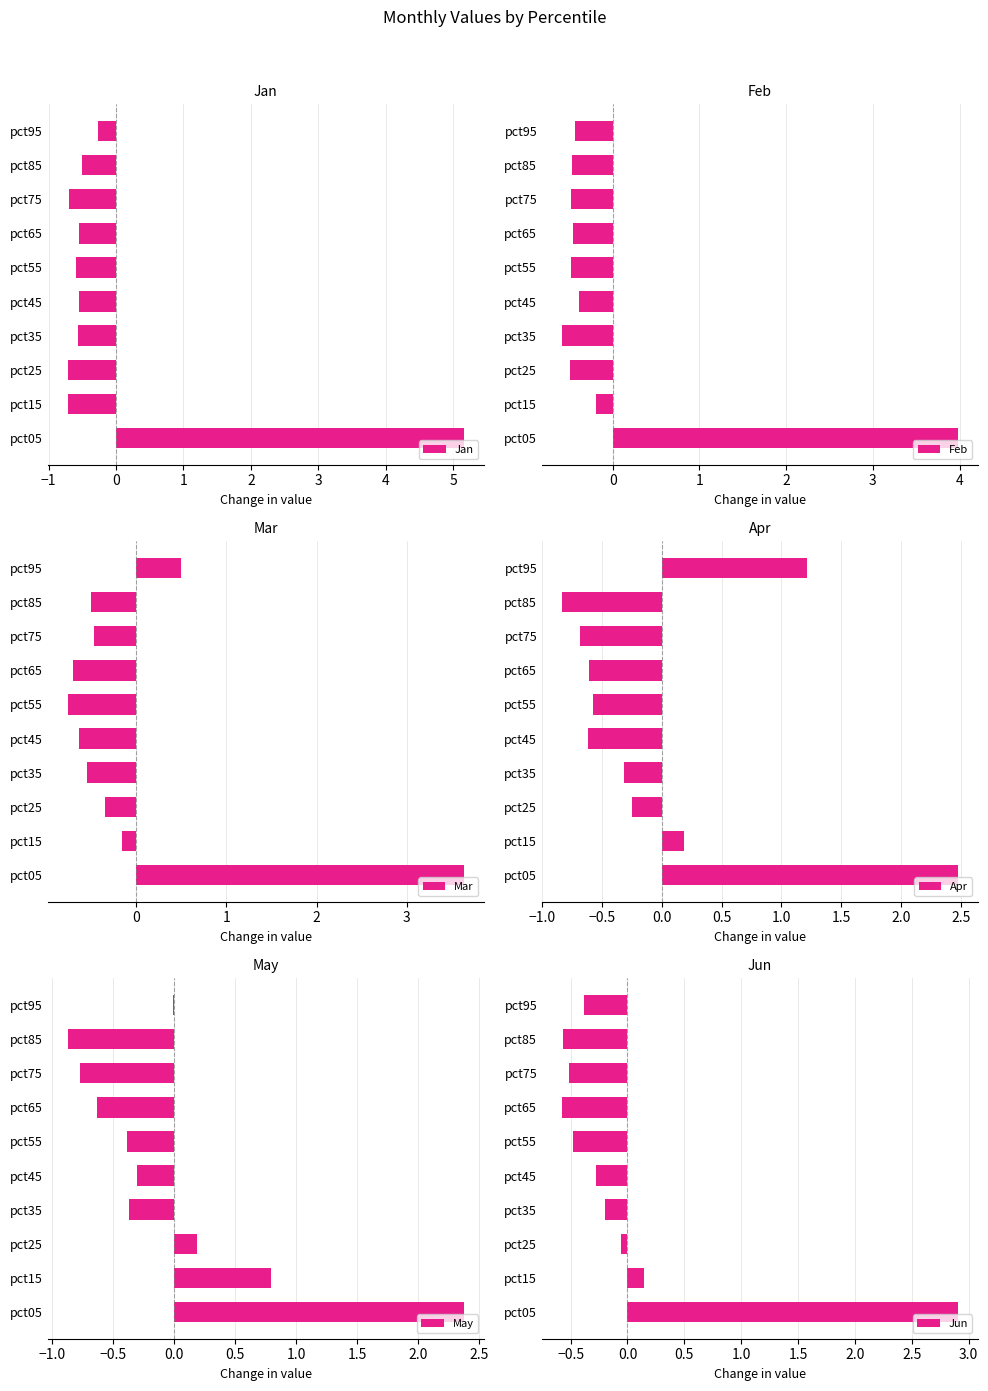

Read the Apr value at pct95.

1.2